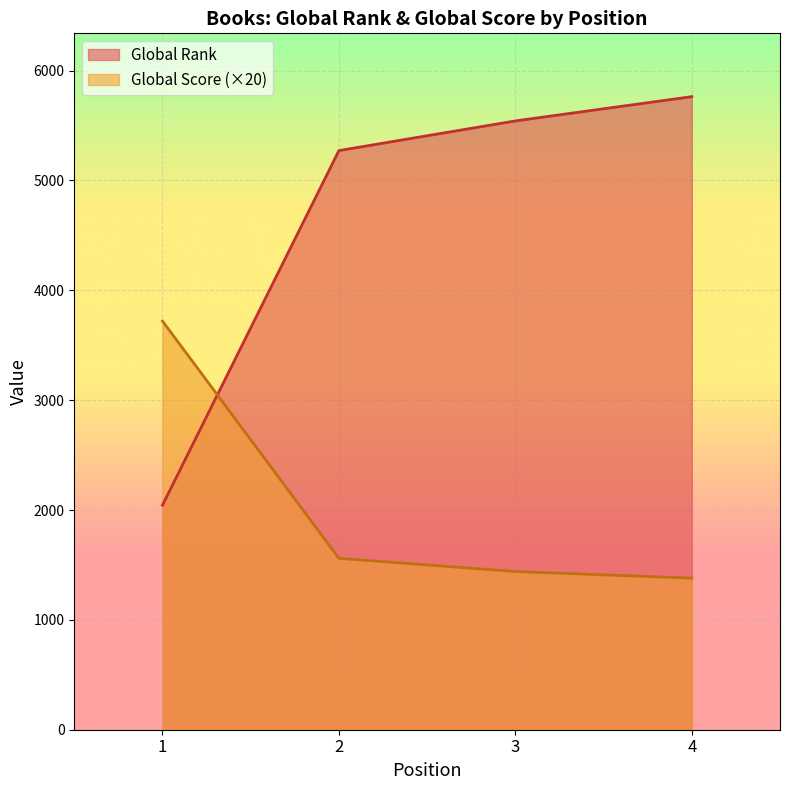

Which label corresponds to the smallest value in the chart?

4